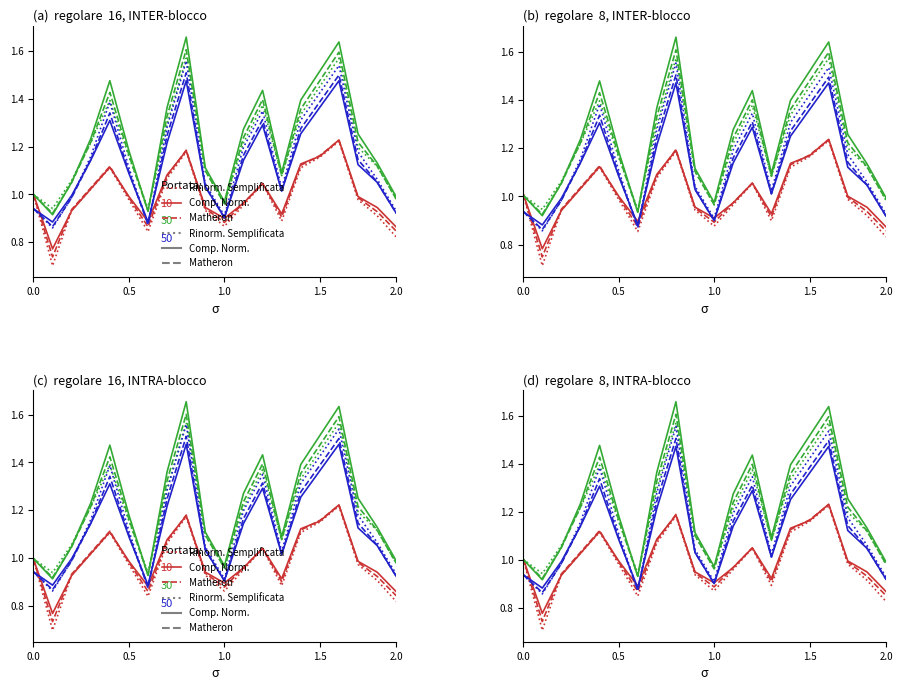

What are all the series names shown in the legend?

Rinorm. Semplificata, Comp. Norm., Matheron